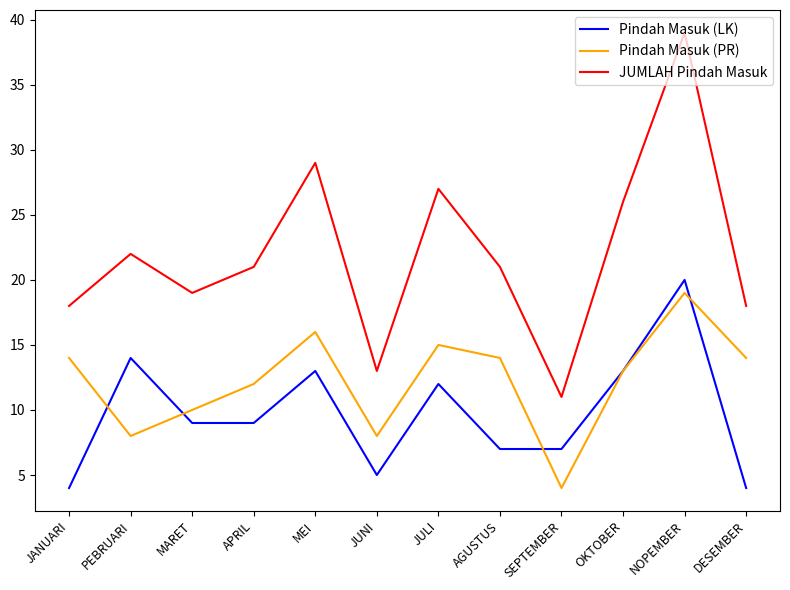

The value of JUMLAH Pindah Masuk at JUNI is 13. True or false?

True